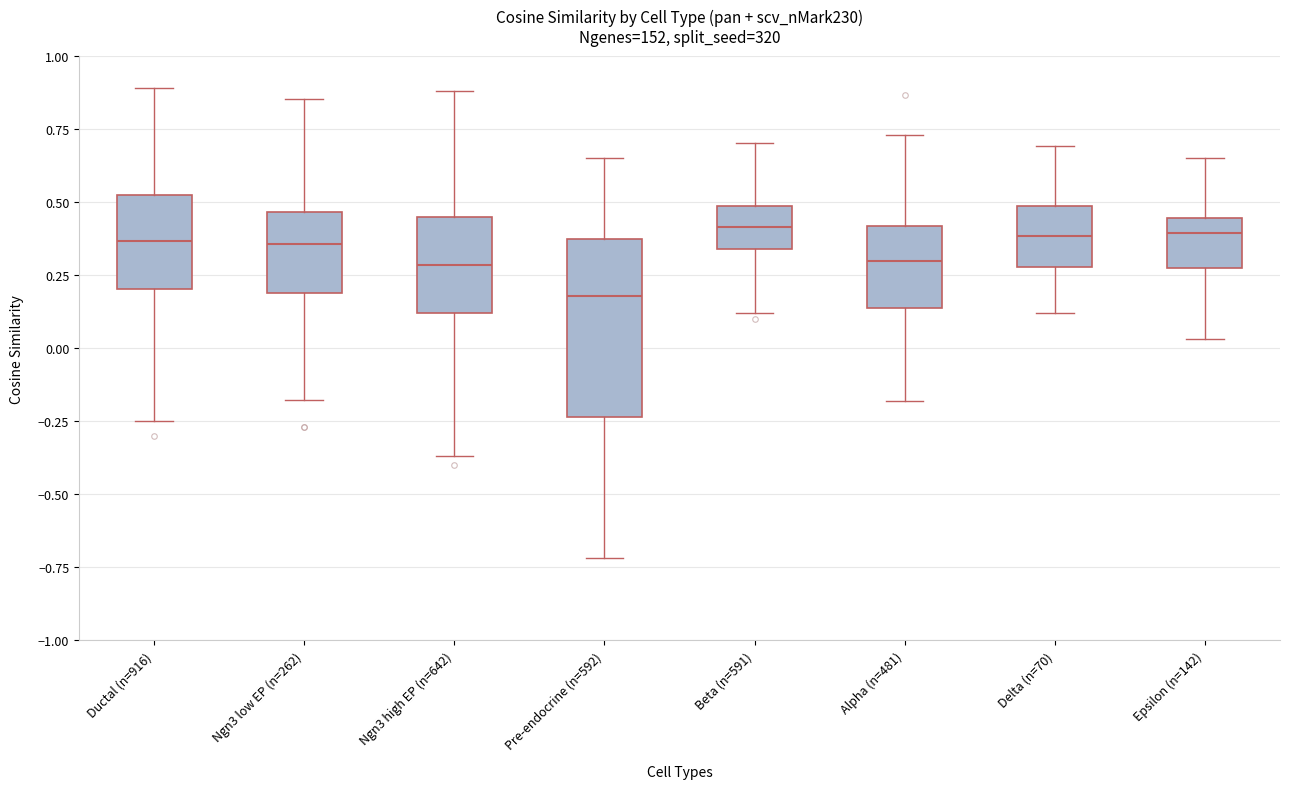

Where does the upper whisker of the box for Epsilon (n=142) end on the y-axis? The values are not printed on the chart, so give them approximately, as read against the axis.

0.65